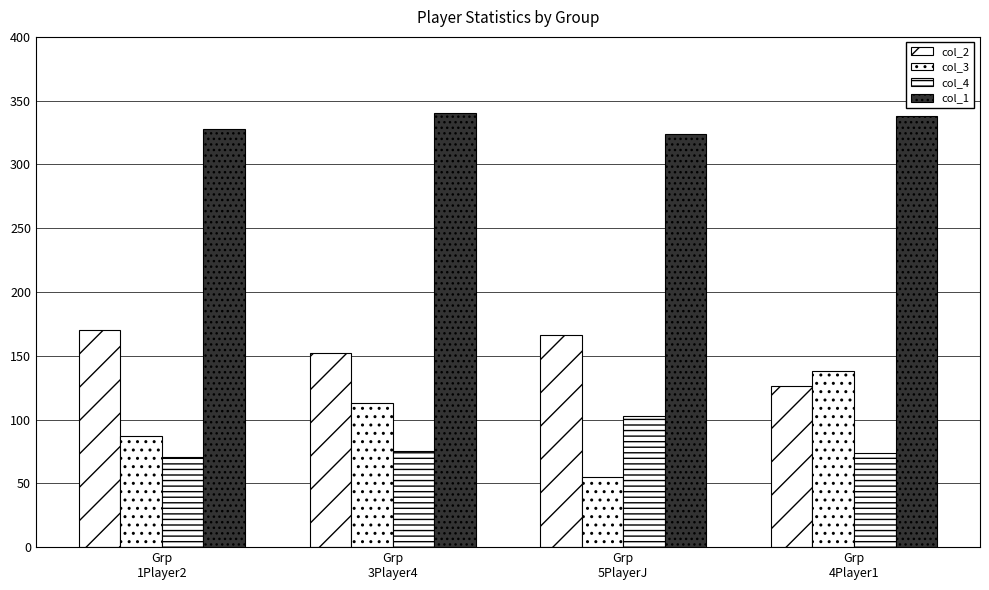

Which category has the lowest value across all series?

Grp
5PlayerJ